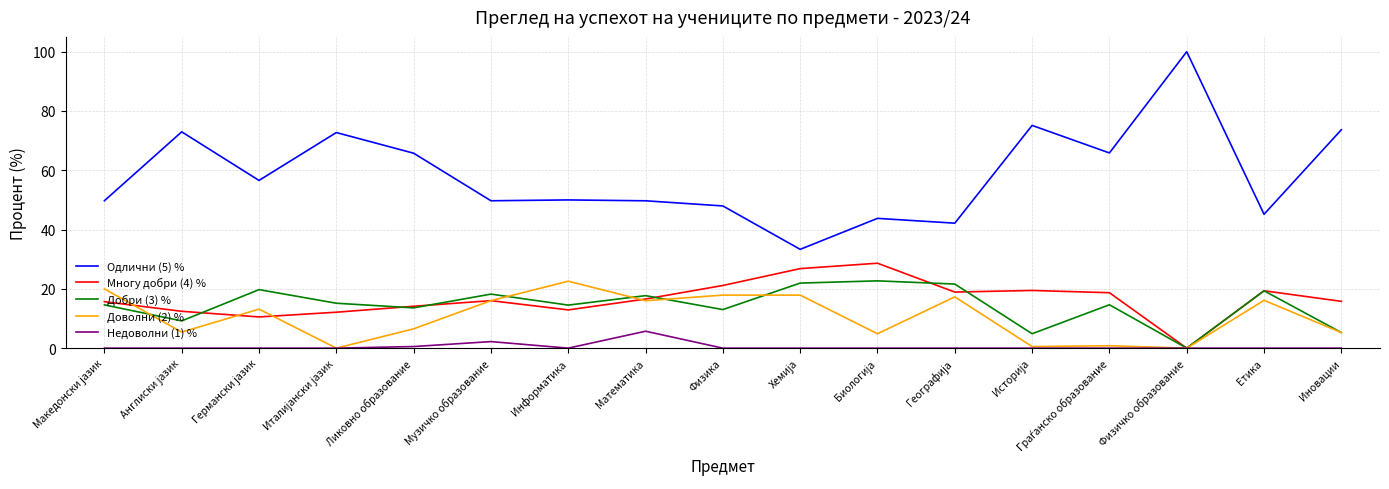

At which category does Многу добри (4) % reach its first local peak?

Музичко образование